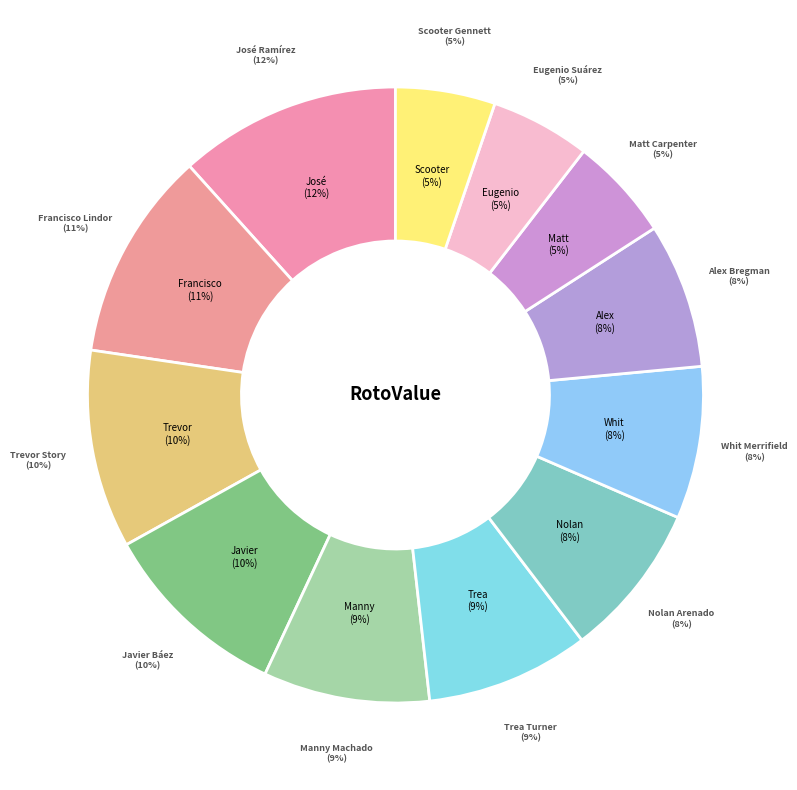

Does Whit Merrifield account for over 50% of the chart?

No